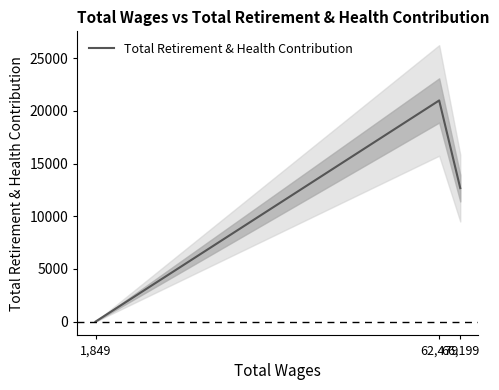

Count the number of categories in the chart.

3